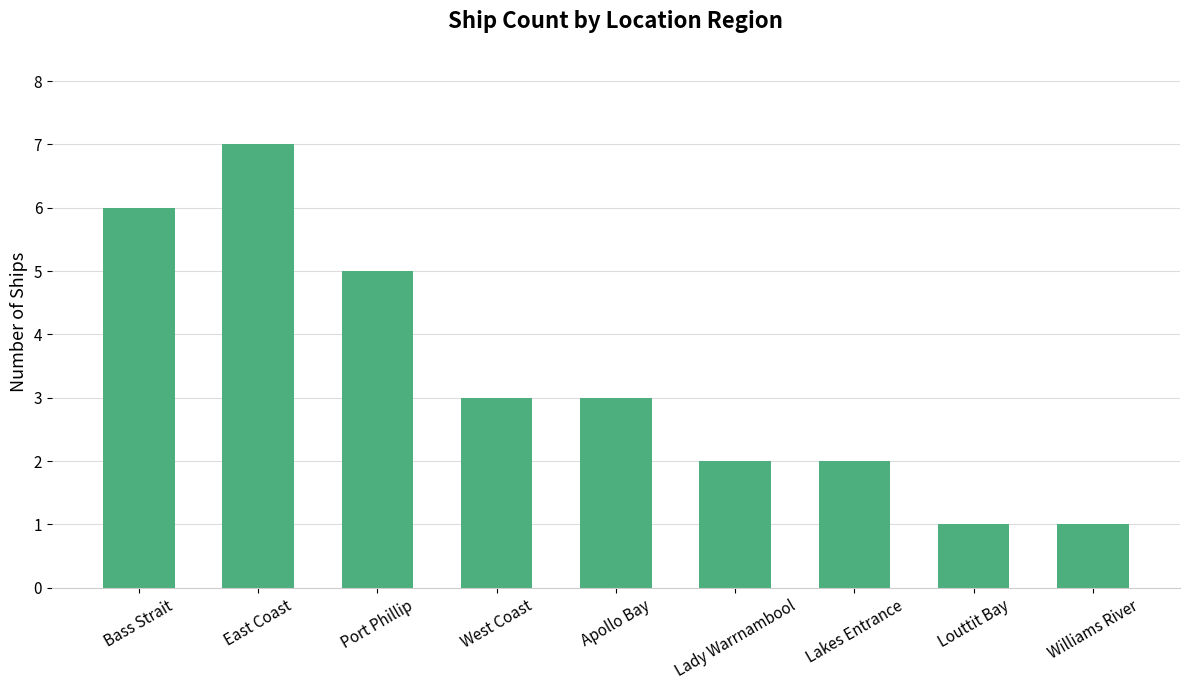

What is the average value?

3